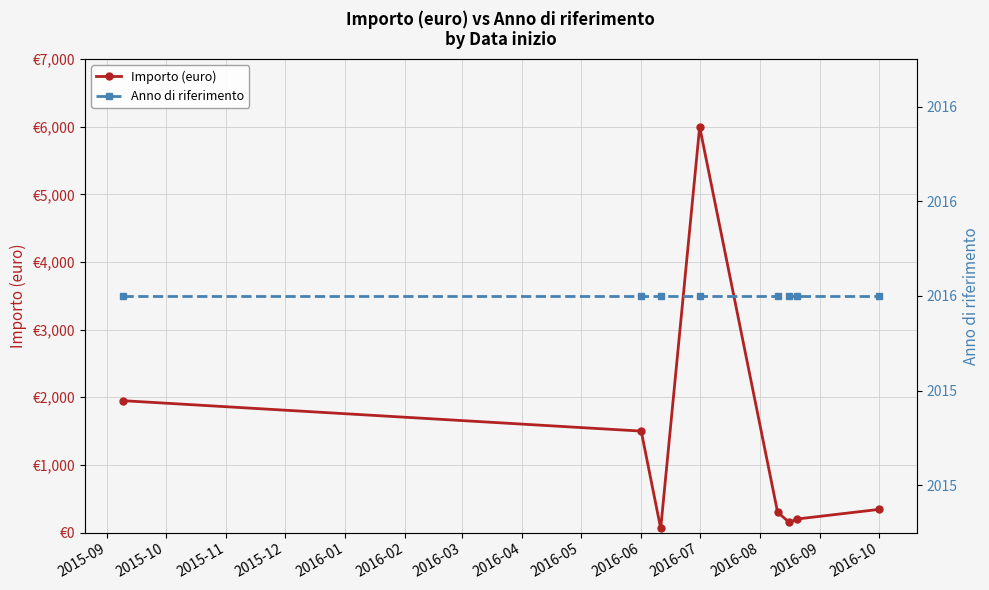

What is the difference between the maximum and minimum values in the Importo (euro) series?

5940